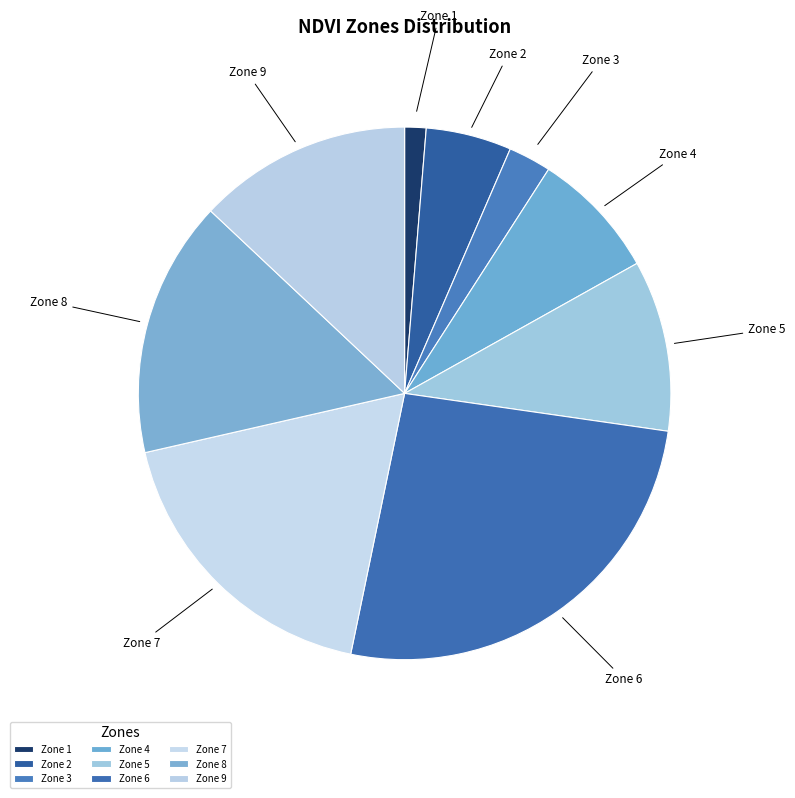

Which slice is the largest?

Zone 6